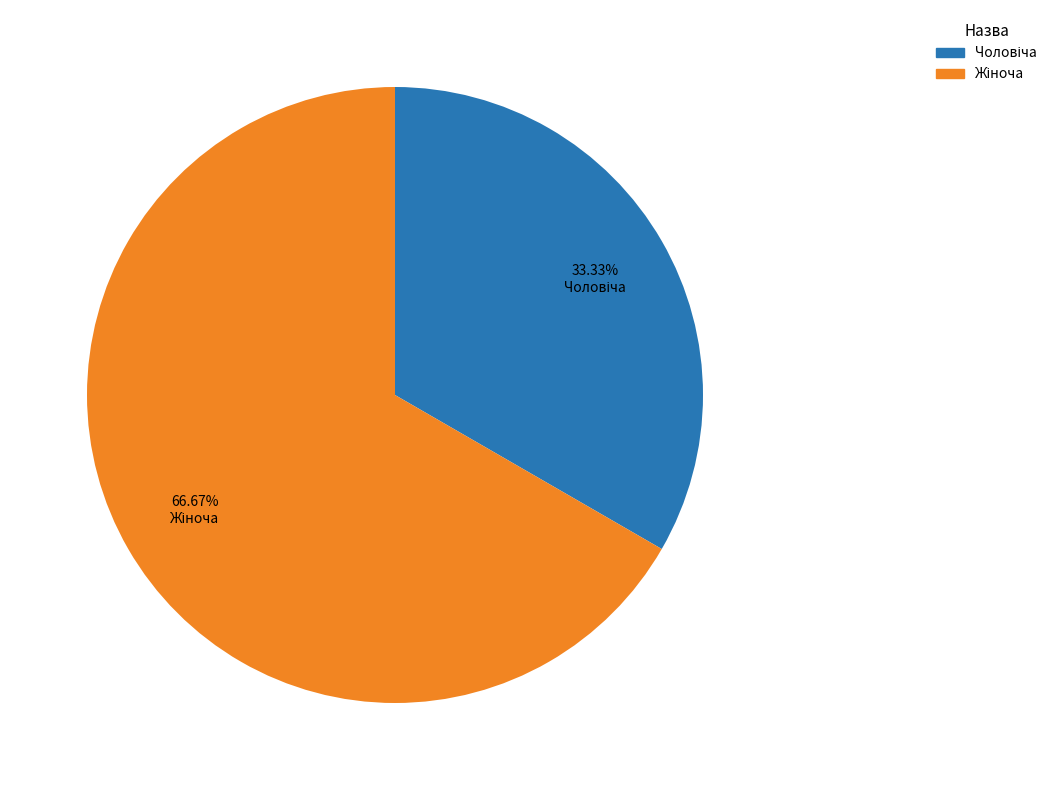

Between Жіноча and Чоловіча, which is larger?

Жіноча